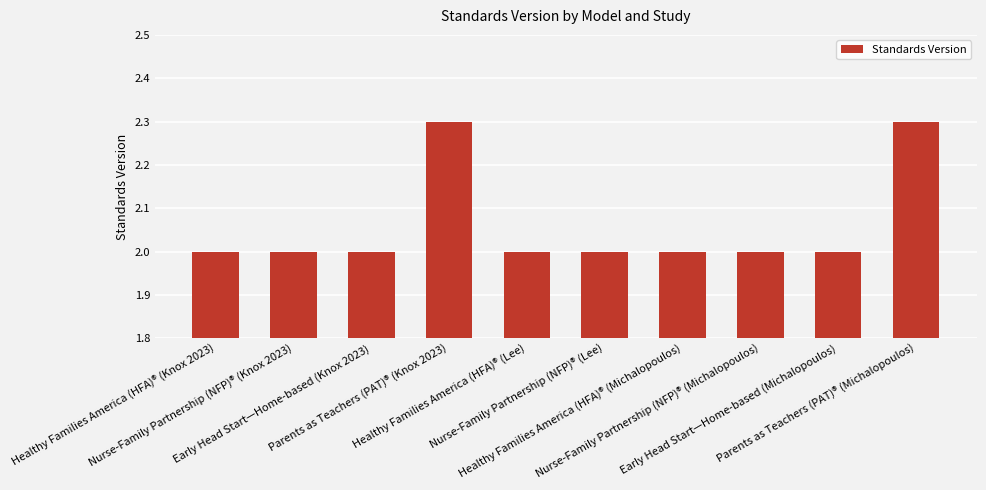

What is the label of the 3rd bar from the right?

Nurse-Family Partnership (NFP)® (Michalopoulos)